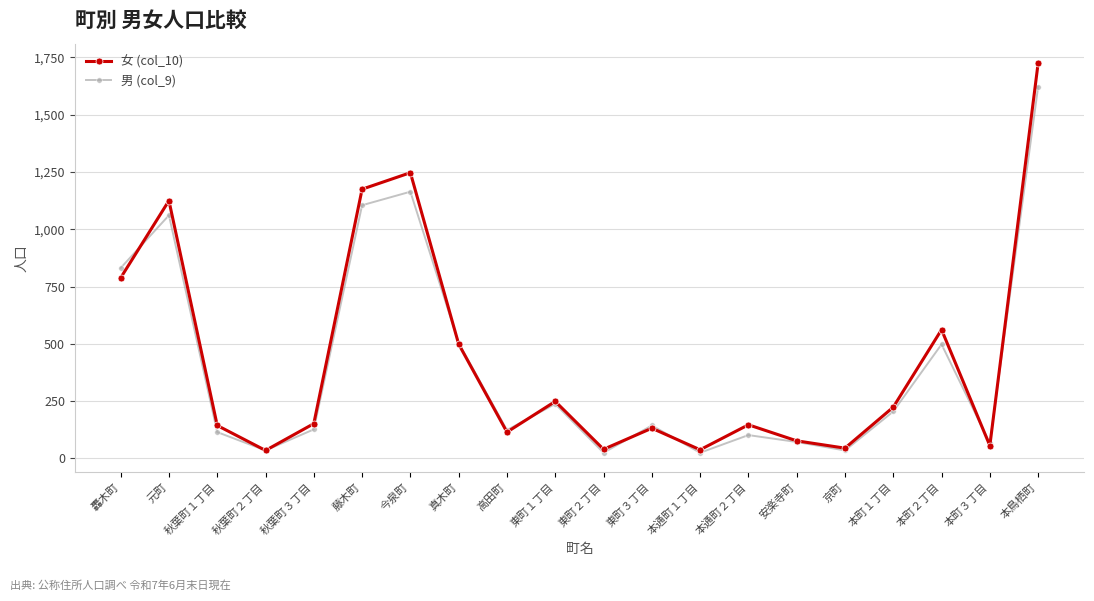

The value of 男 (col_9) at 高田町 is 124. True or false?

True